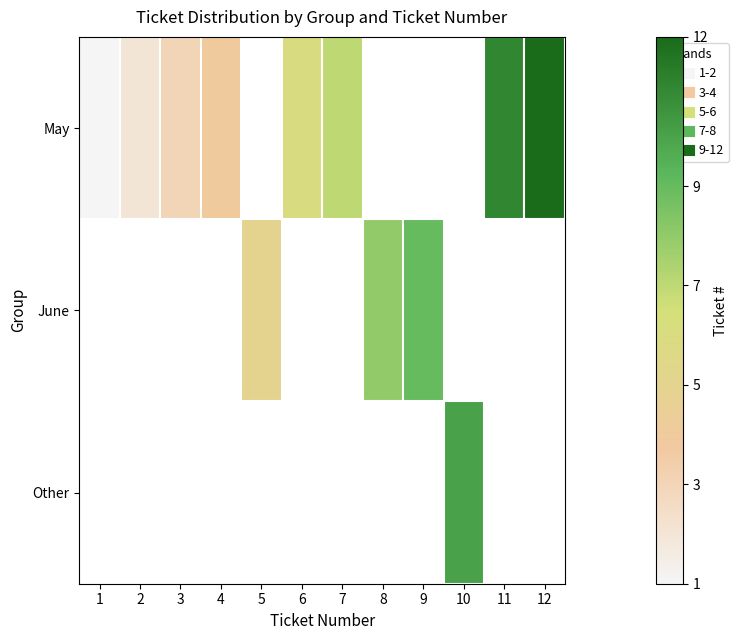

At how many categories does at least one series exceed 11?

1